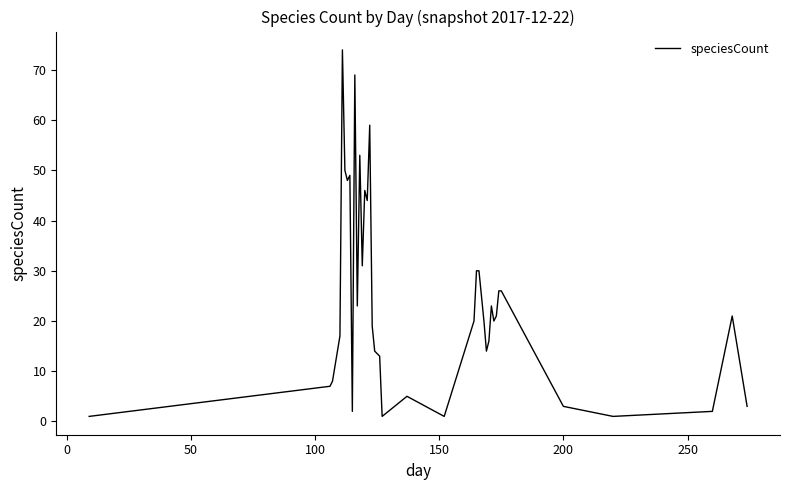

What is the maximum value shown in the chart?

74